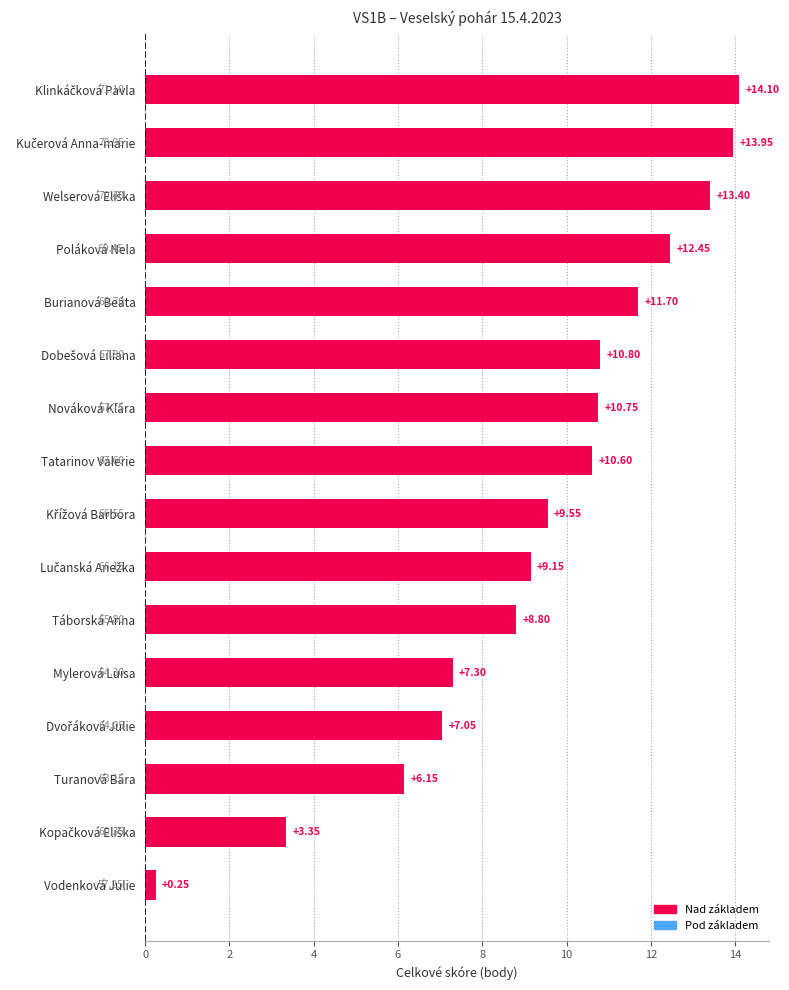

What is the difference between the second highest and minimum values?

13.7